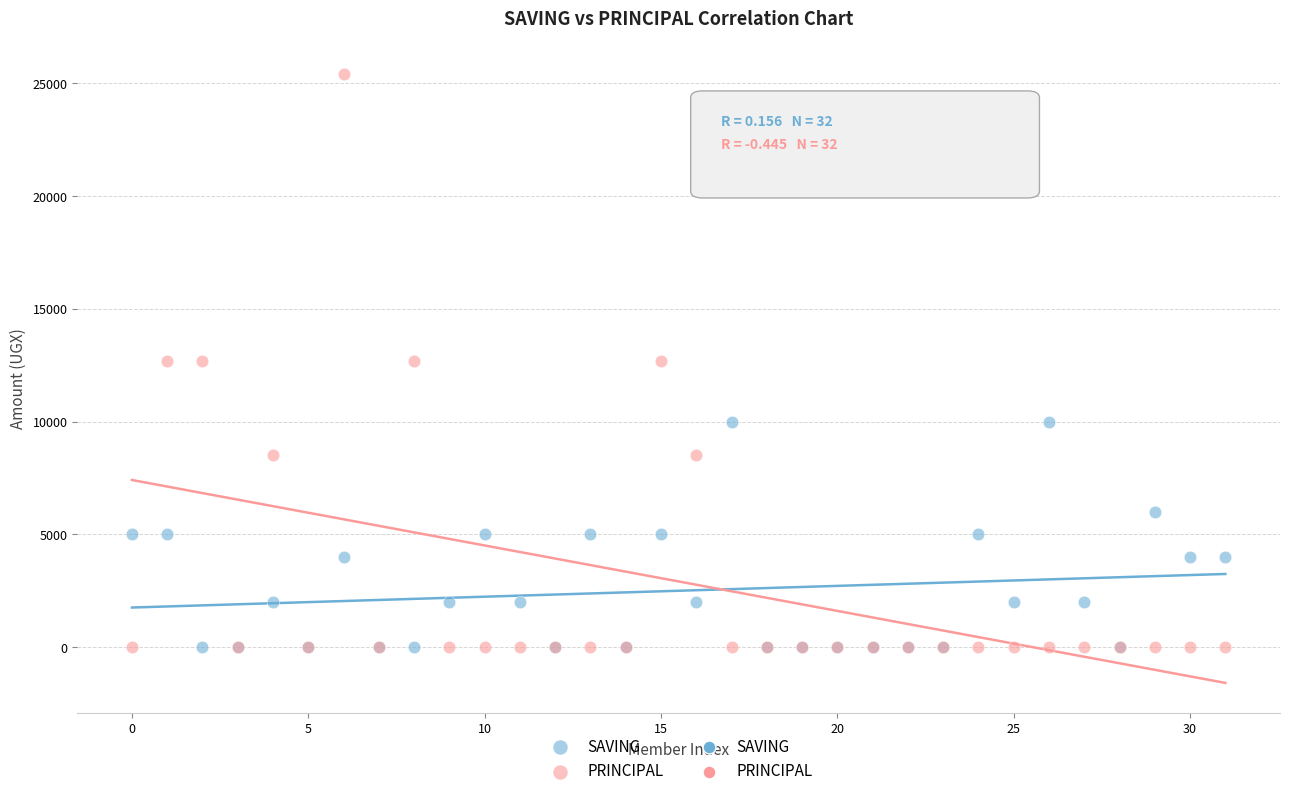

Which series contains the highest Y value?

PRINCIPAL